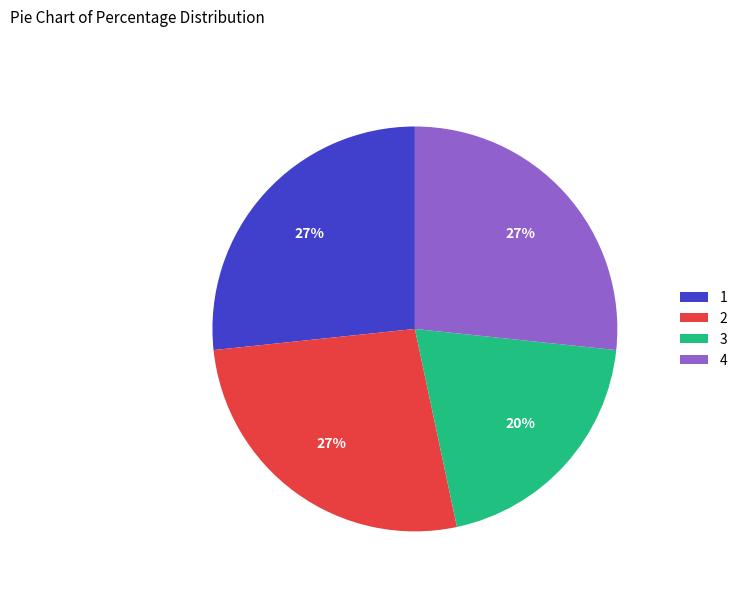

Count the number of slices in the pie.

4